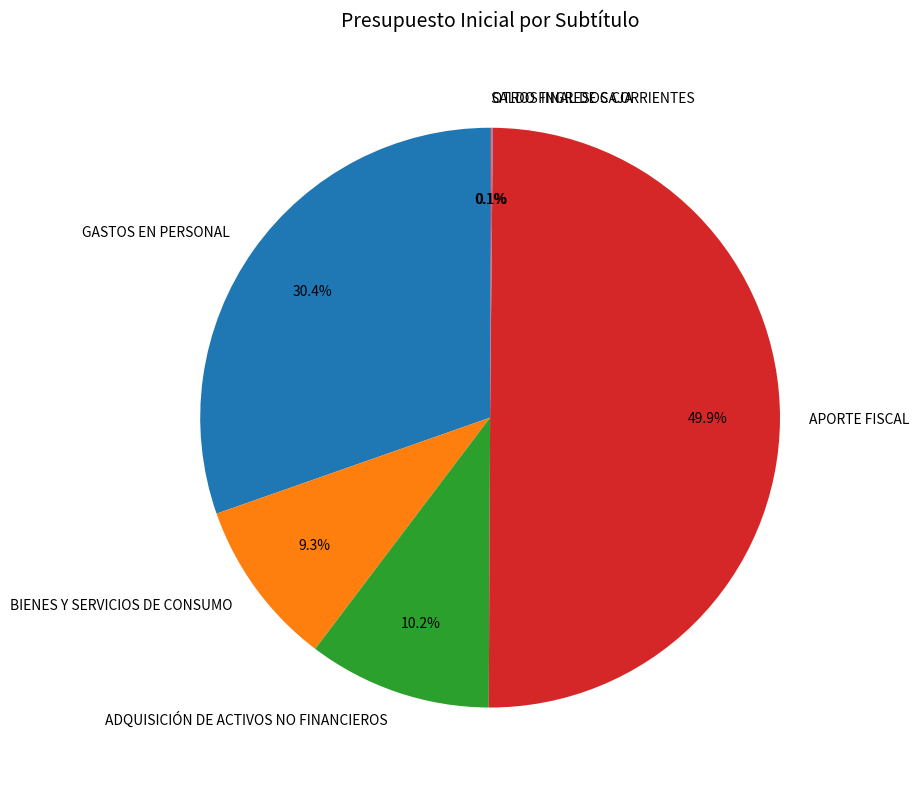

To the nearest percent, what portion does GASTOS EN PERSONAL represent?

30%